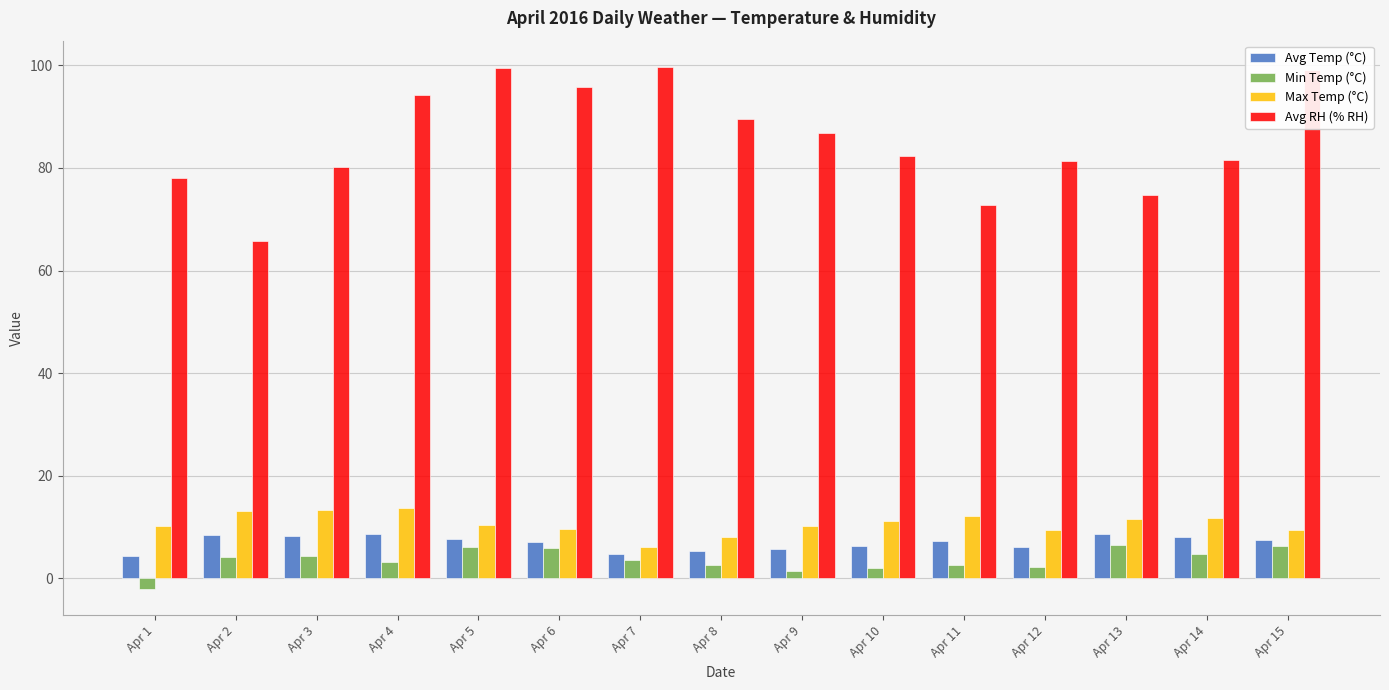

What are all the series names shown in the legend?

Avg Temp (°C), Min Temp (°C), Max Temp (°C), Avg RH (% RH)